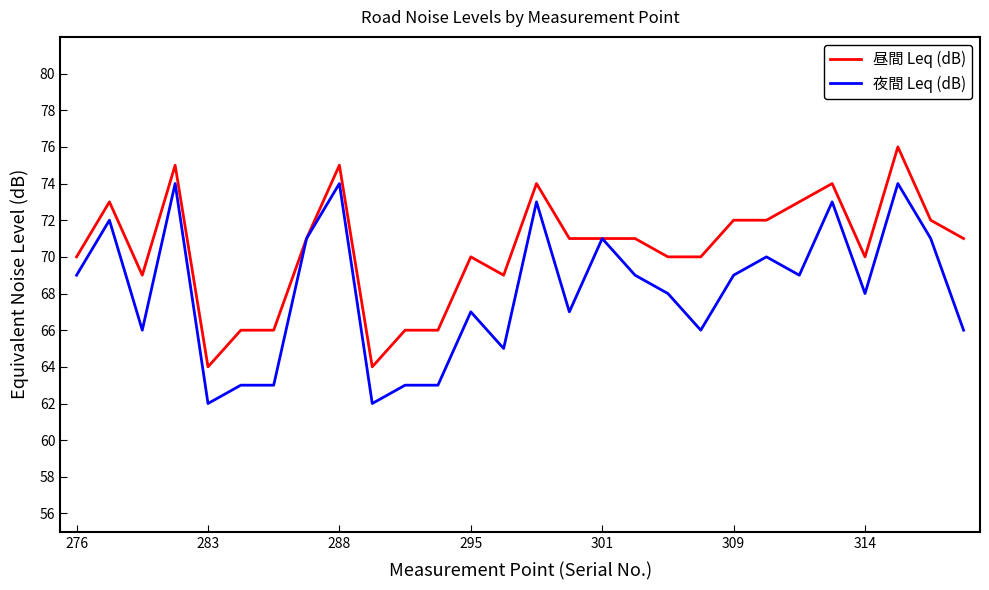

What is the lowest value of the 夜間 Leq (dB) series?

62